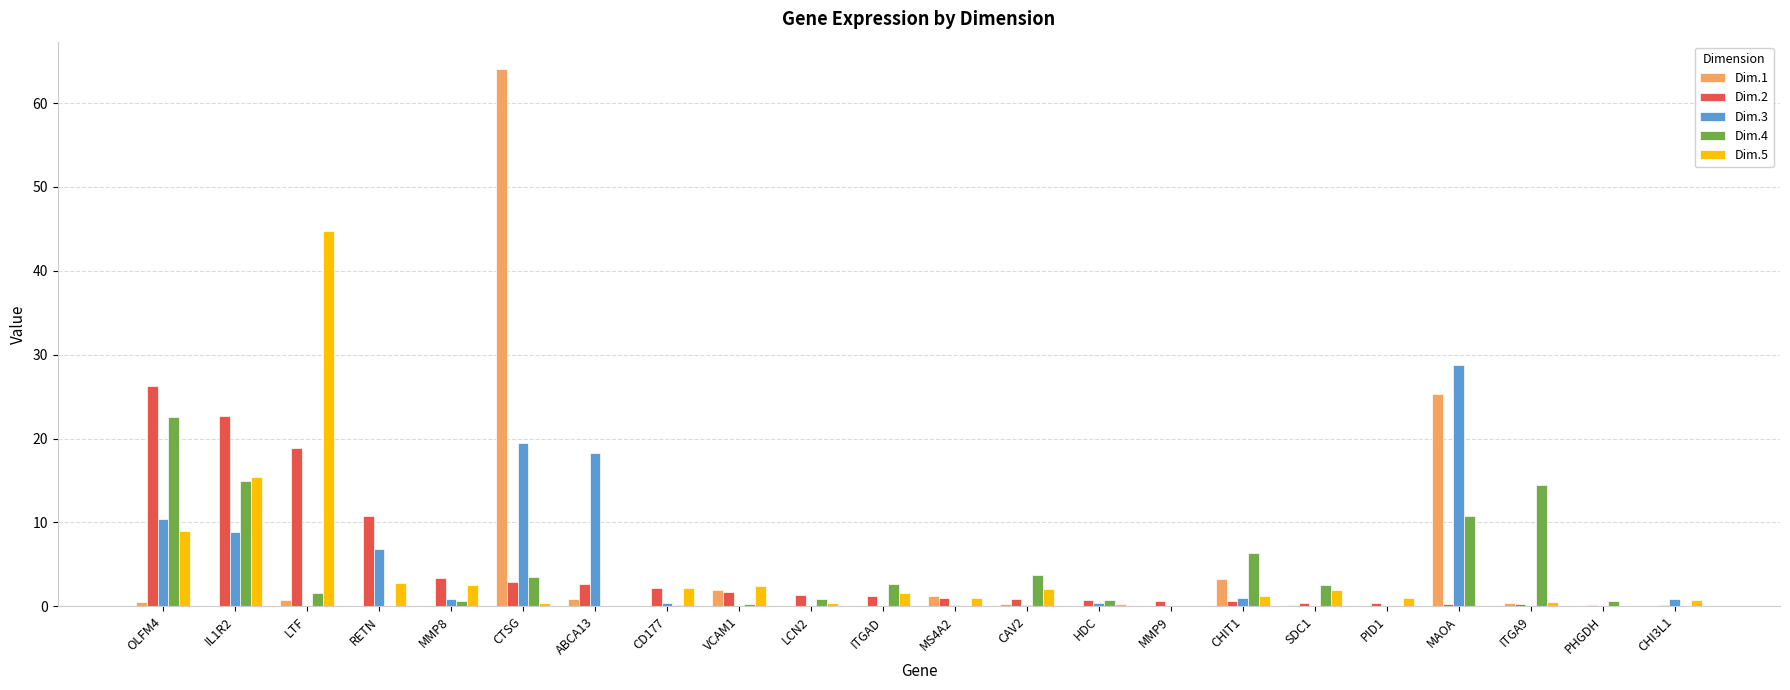

What are all the series names shown in the legend?

Dim.1, Dim.2, Dim.3, Dim.4, Dim.5